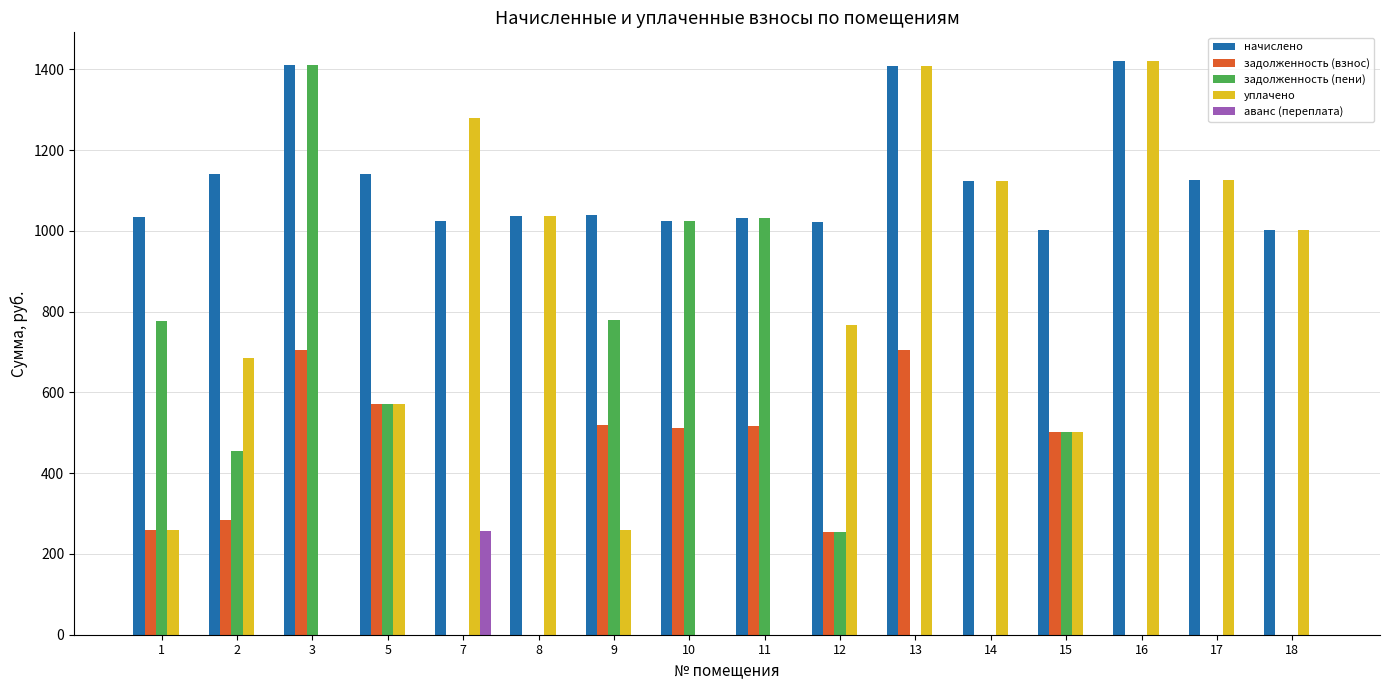

What are all the series names shown in the legend?

начислено, задолженность (взнос), задолженность (пени), уплачено, аванс (переплата)